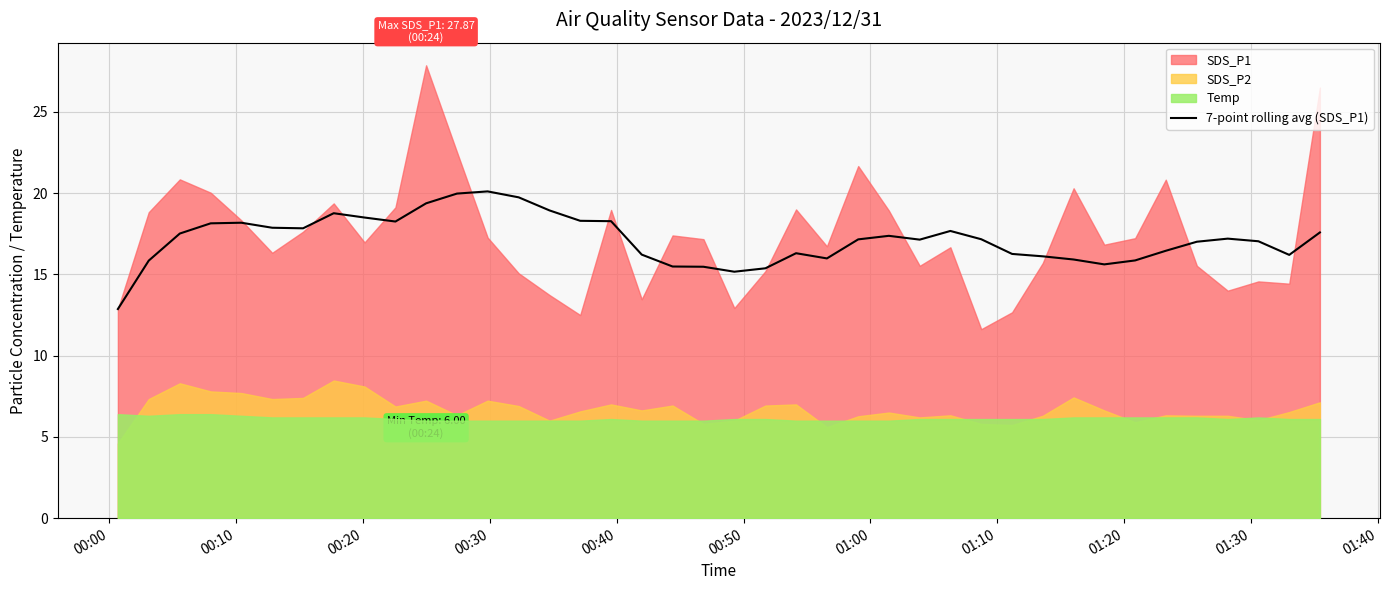

What is the minimum value for 7-point rolling avg (SDS_P1)?

12.9